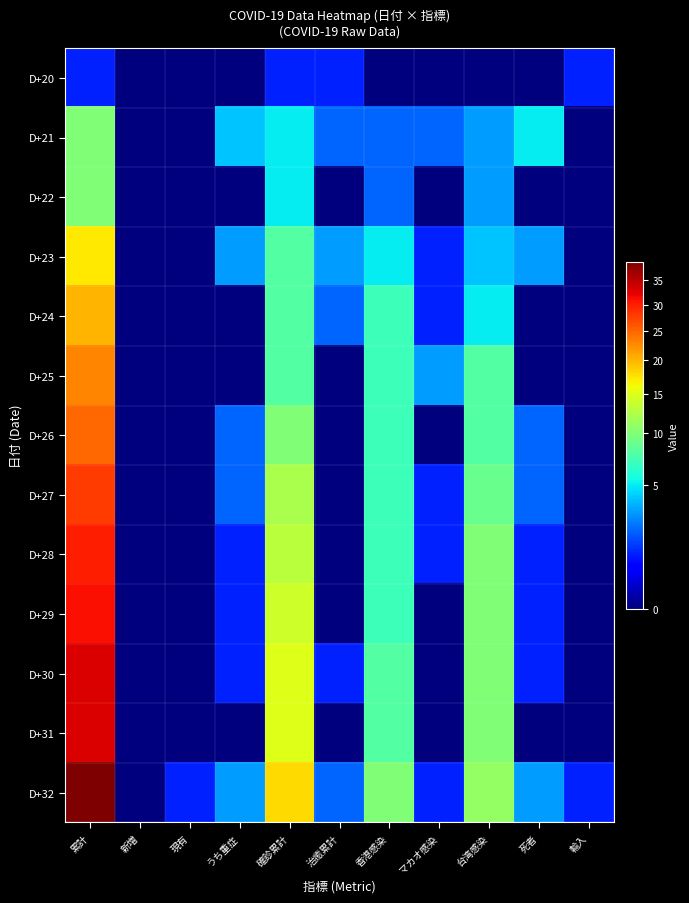

At how many categories does at least one series exceed 17?

2